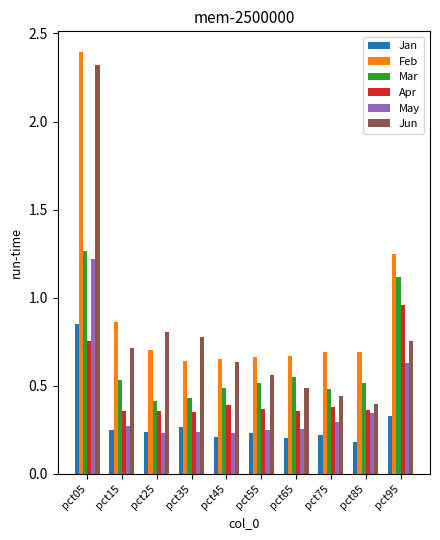

True or false: Feb has a value of 0.7 at pct85.

True